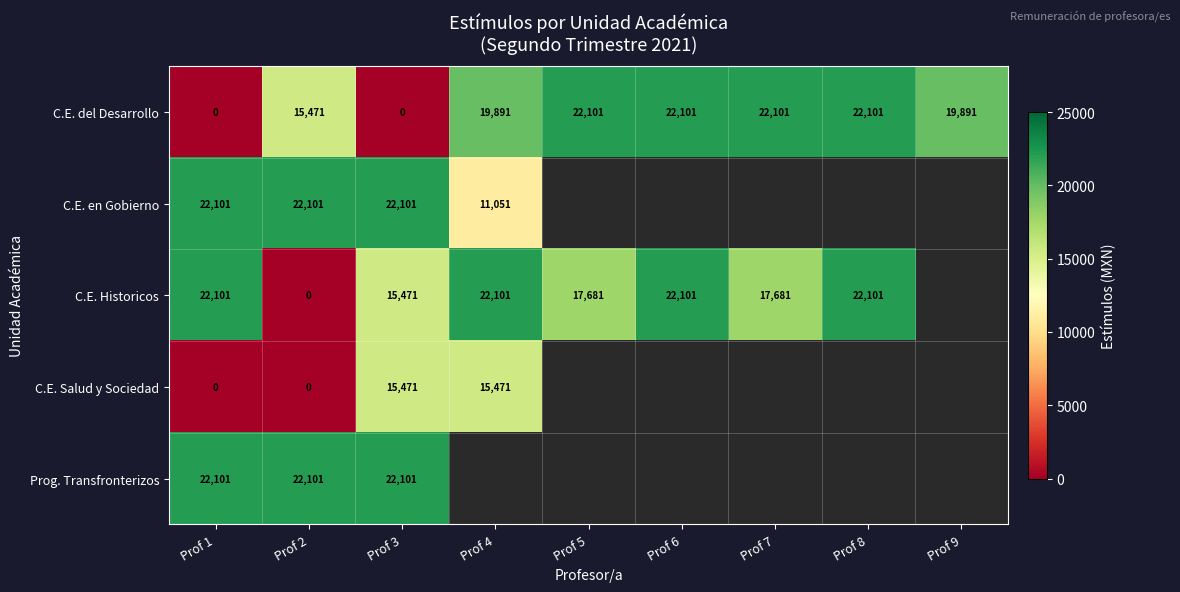

Is it true that C.E. Historicos equals 4608.0 at Prof 3?

False